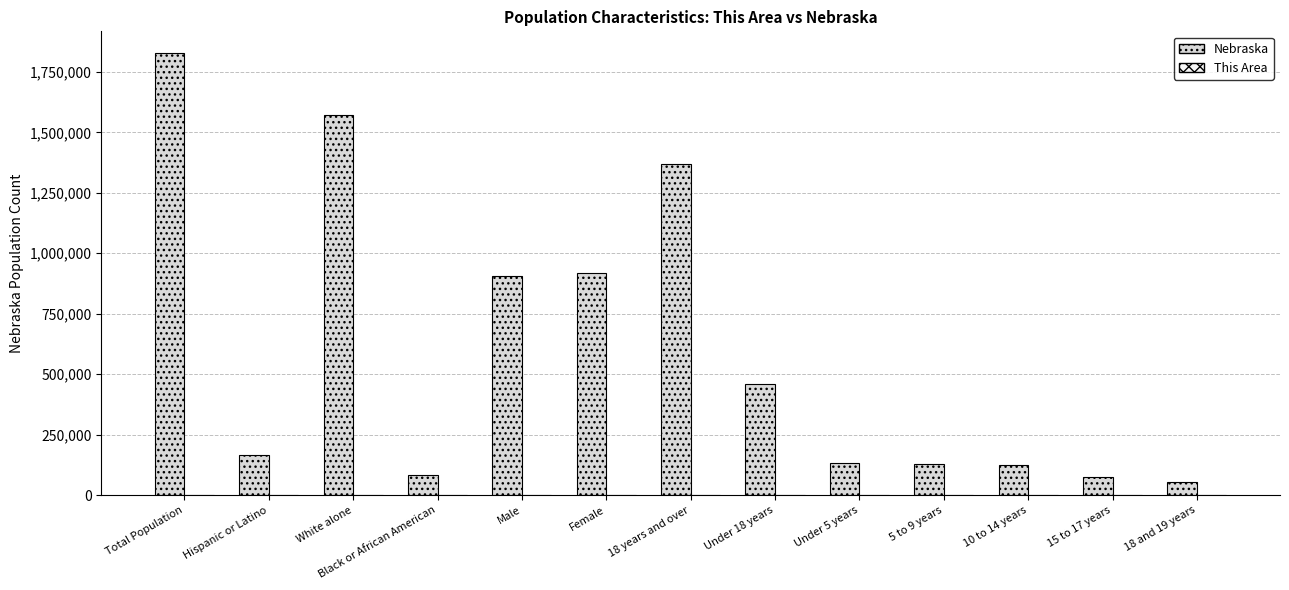

What is the maximum value shown in the chart?

1826341